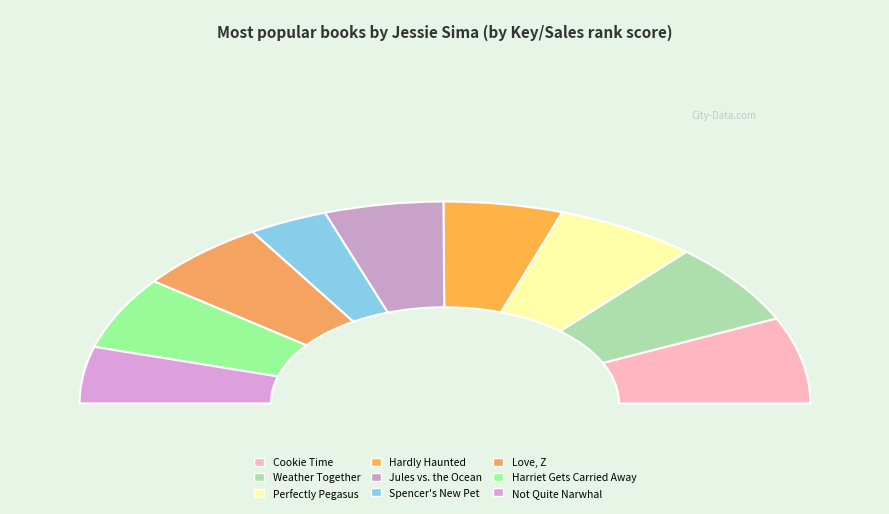

What percentage is the Spencer's New Pet slice, to the nearest percent?

7%